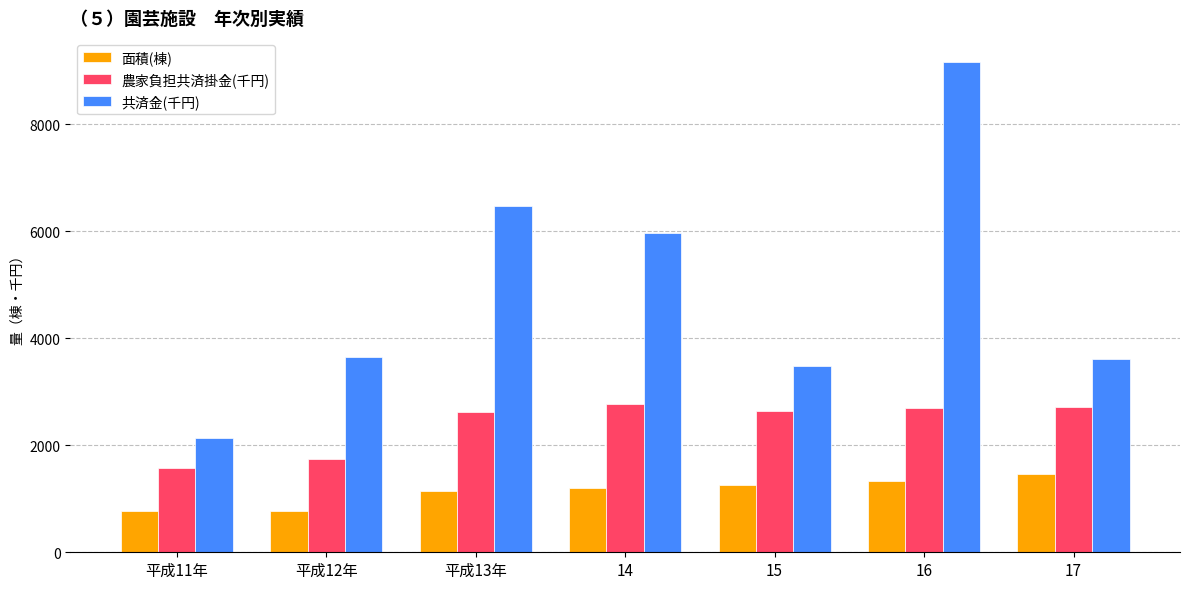

Rank the series by their maximum value, from highest to lowest.

共済金(千円), 農家負担共済掛金(千円), 面積(棟)